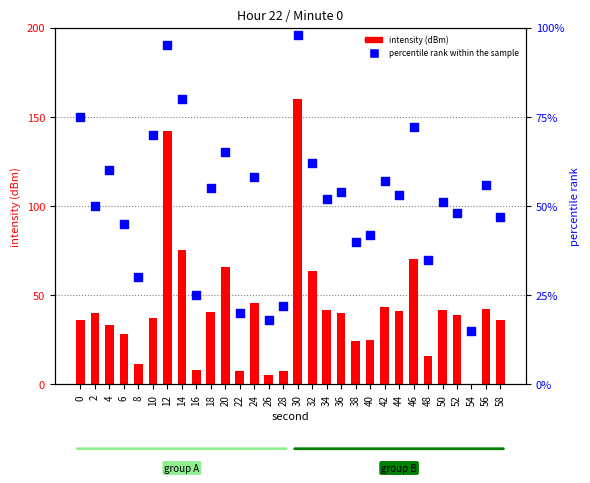

Which series has the largest total across all categories?

percentile rank within the sample